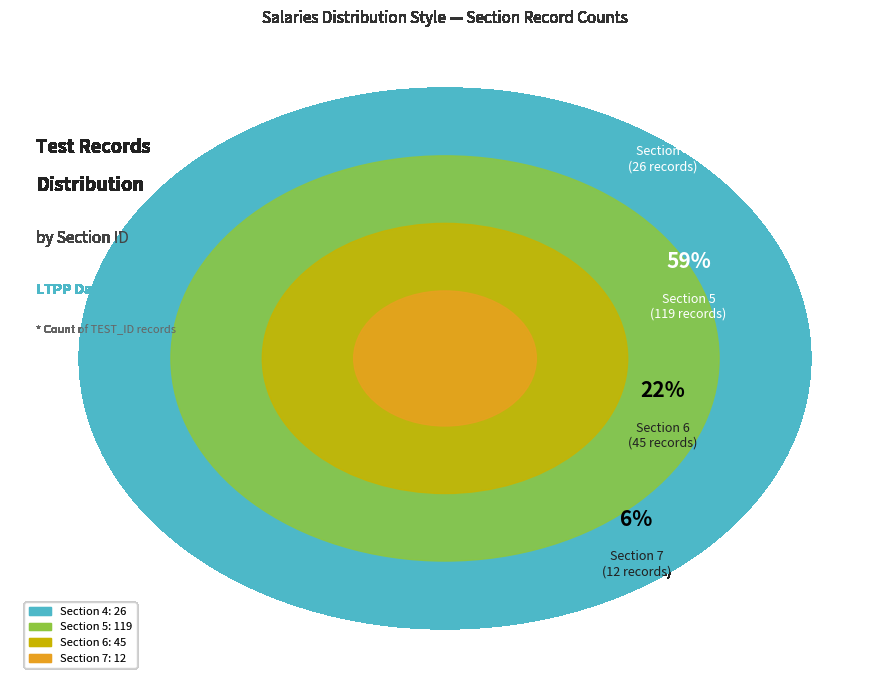

What is the change in value from Section 5 to Section 7?

-107